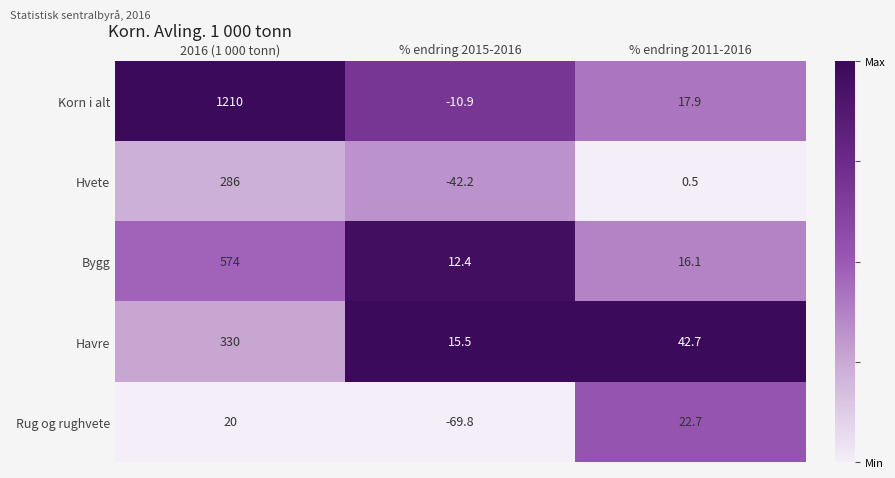

Reading left to right, extract all data points from this chart.

Korn i alt: 2016 (1 000 tonn)=1210.0	% endring 2015-2016=-10.9	% endring 2011-2016=17.9
Hvete: 2016 (1 000 tonn)=286.0	% endring 2015-2016=-42.2	% endring 2011-2016=0.5
Bygg: 2016 (1 000 tonn)=574.0	% endring 2015-2016=12.4	% endring 2011-2016=16.1
Havre: 2016 (1 000 tonn)=330.0	% endring 2015-2016=15.5	% endring 2011-2016=42.7
Rug og rughvete: 2016 (1 000 tonn)=20.0	% endring 2015-2016=-69.8	% endring 2011-2016=22.7